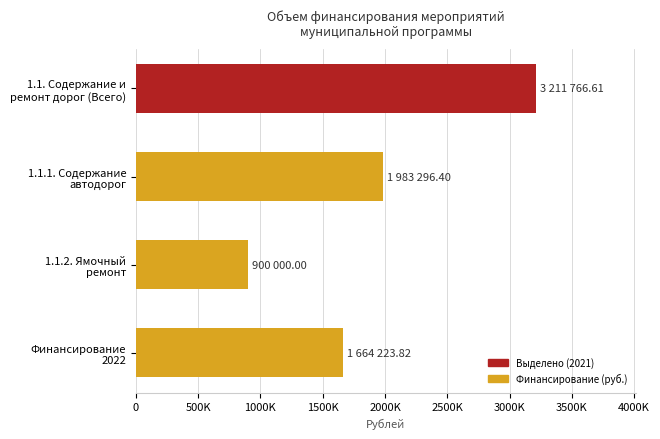

What is the maximum value shown in the chart?

3211766.6